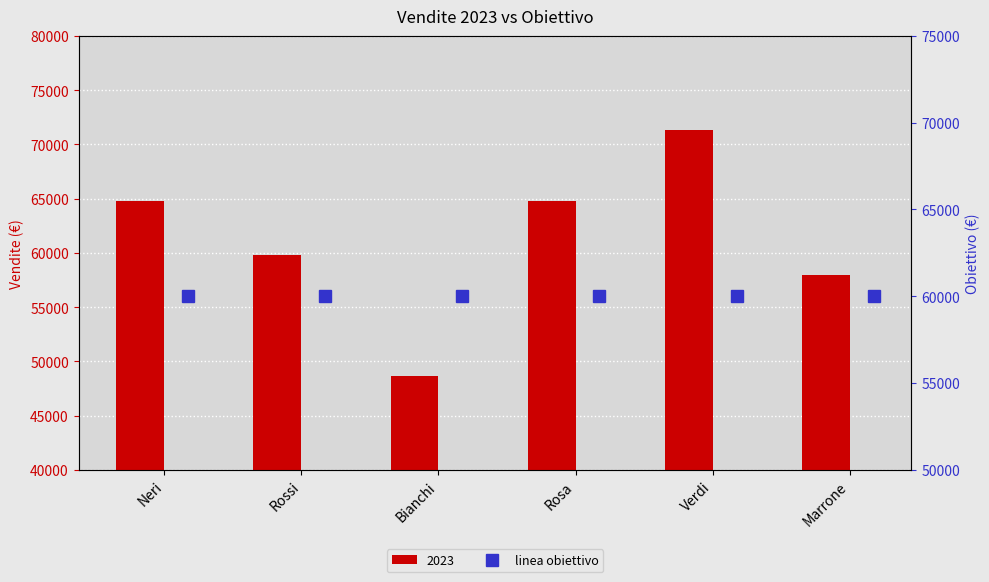

How many bars are there in total?

6